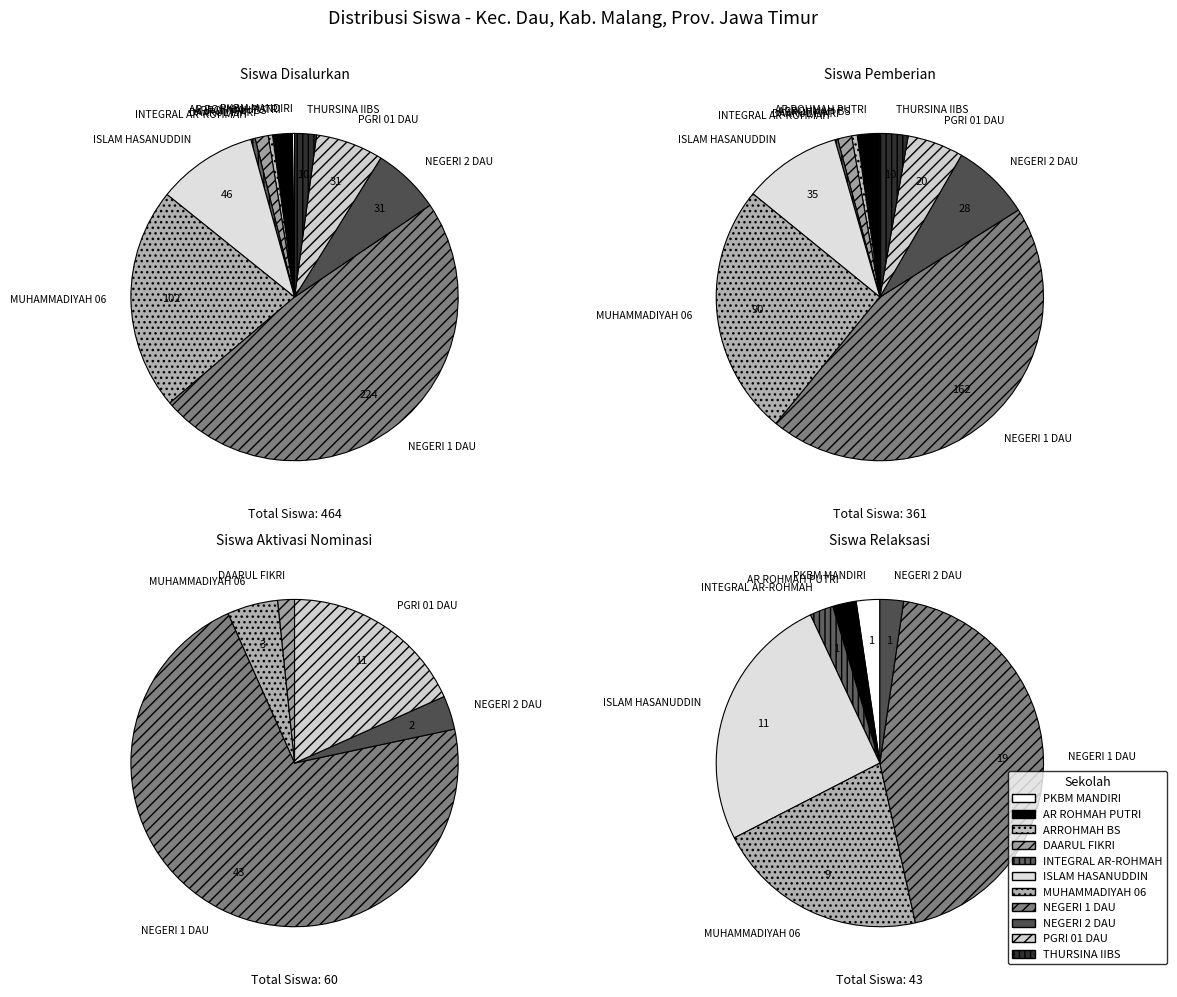

Which has a higher value, SMP ISLAM HASANUDDIN or SMP THURSINA IIBS?

SMP ISLAM HASANUDDIN